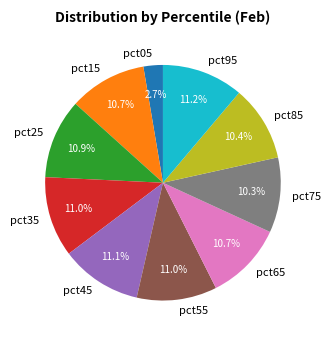

To the nearest percent, what is the combined percentage of pct95 and pct25?

22%